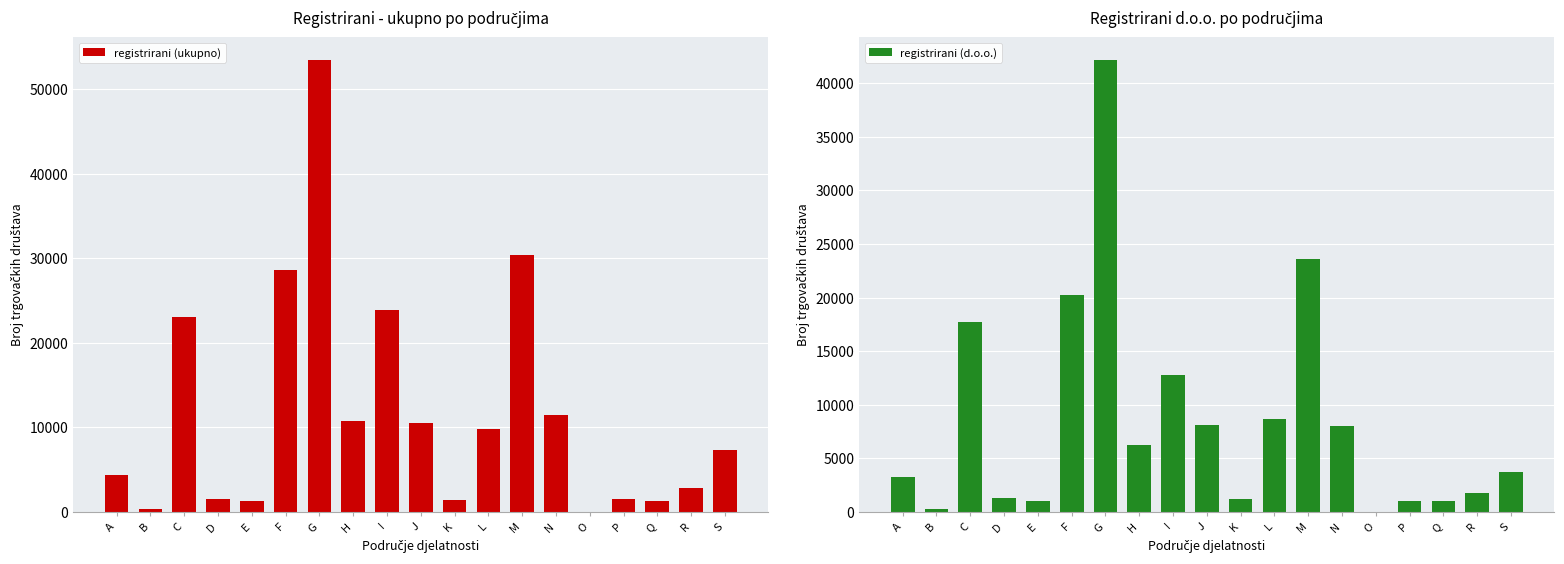

At how many categories does at least one series exceed 36948?

1